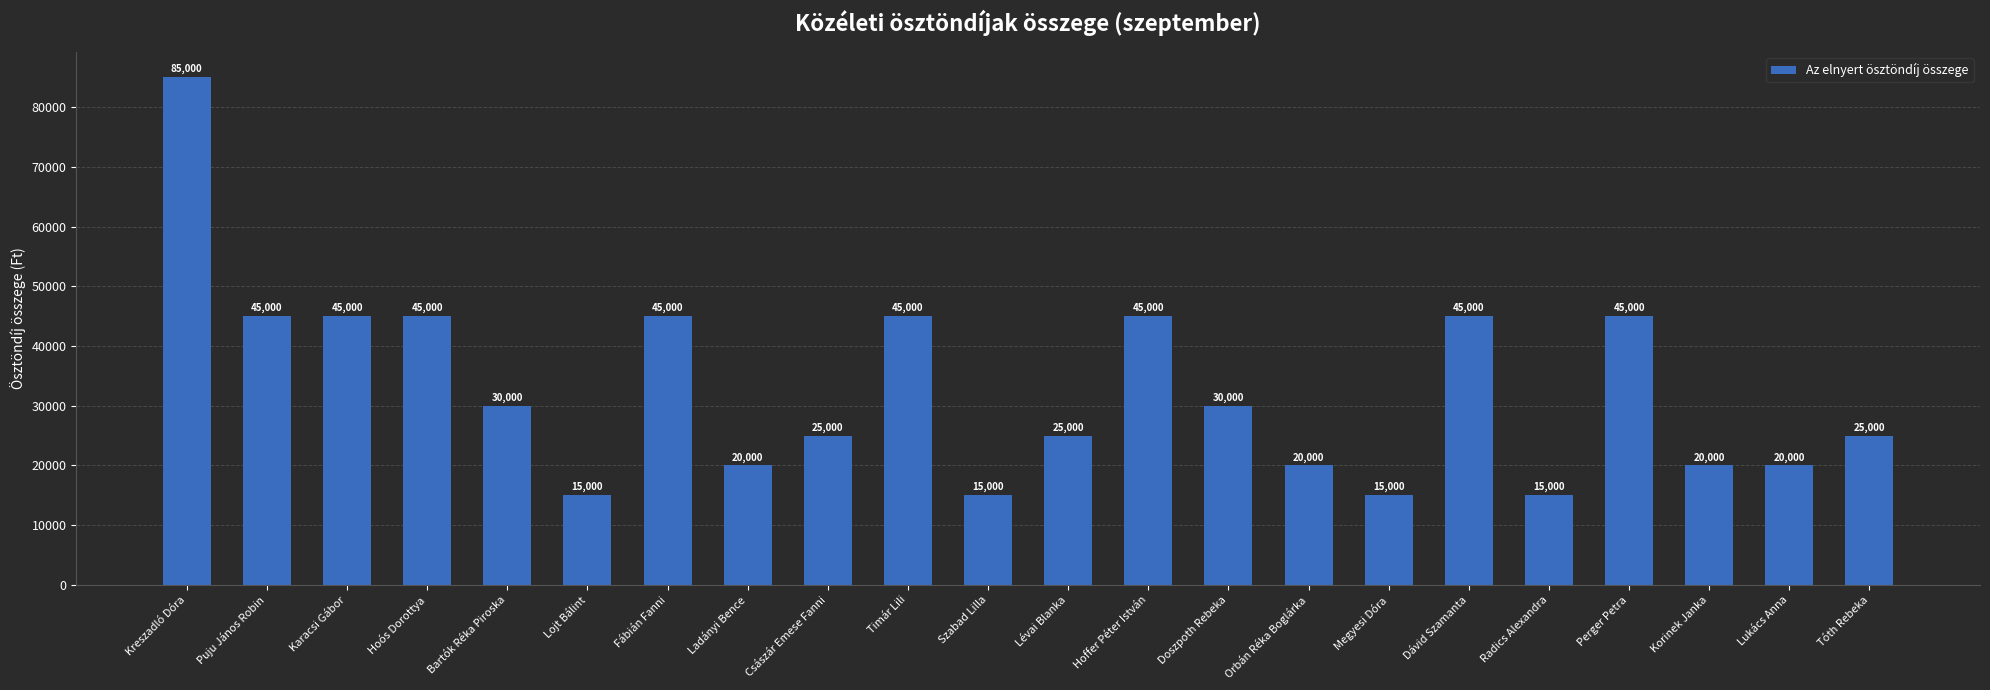

What position from the left is Lojt Bálint?

6